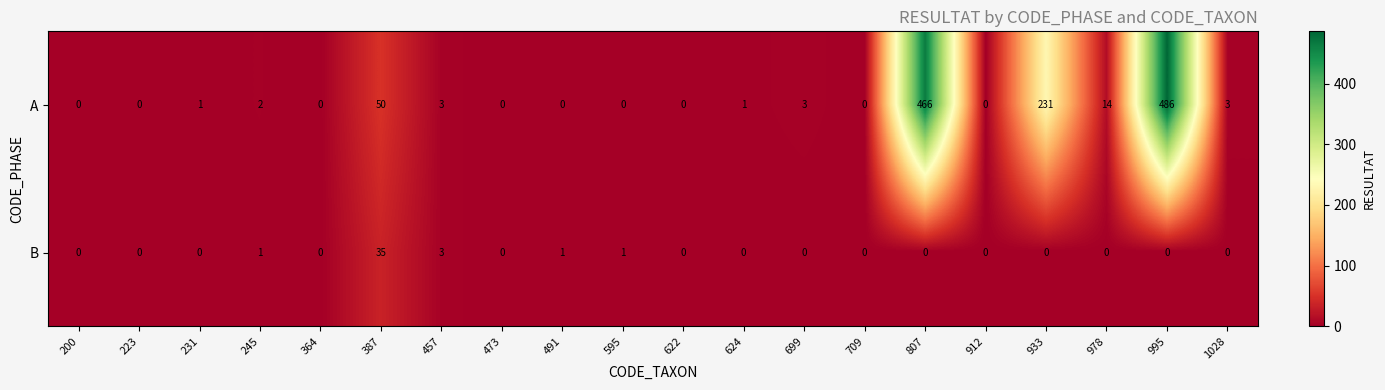

Is it true that A equals -331 at 473?

False